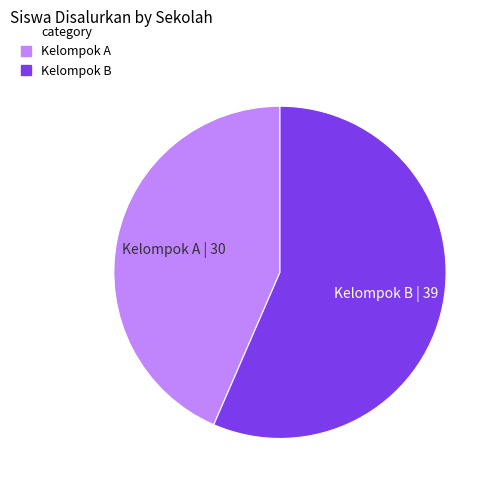

Is there a majority slice in this chart?

Yes